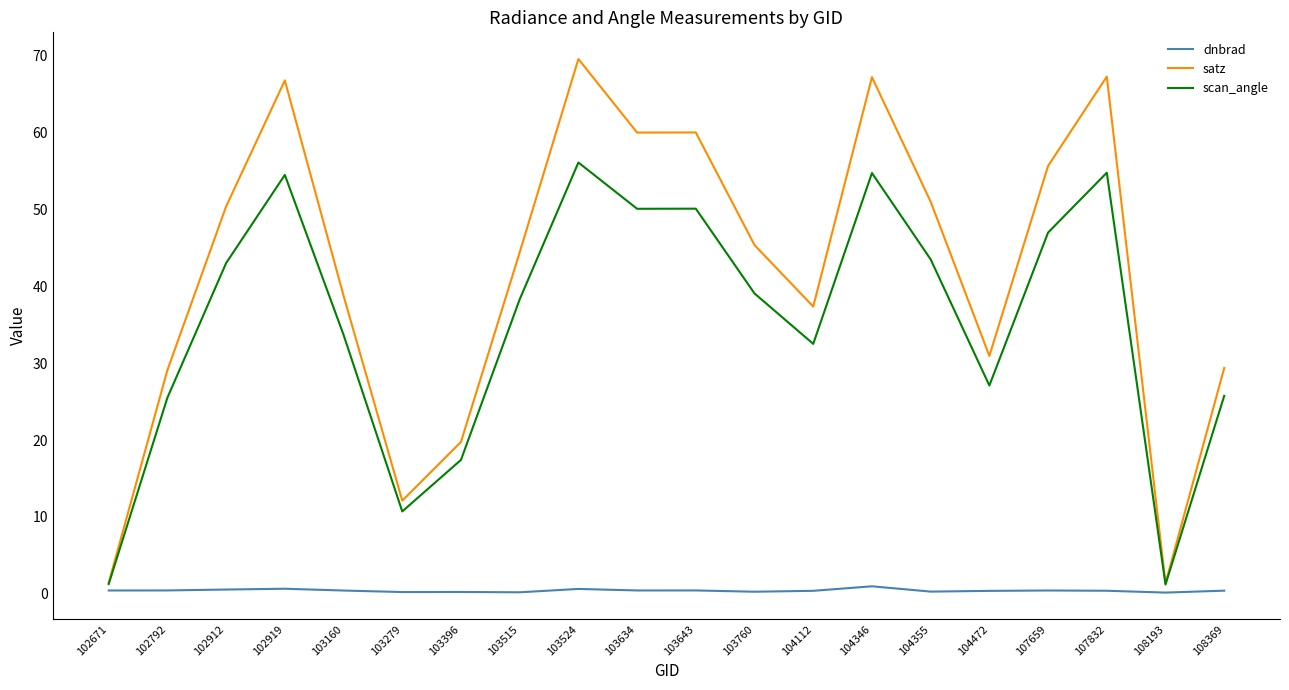

Does the chart have visible grid lines?

No